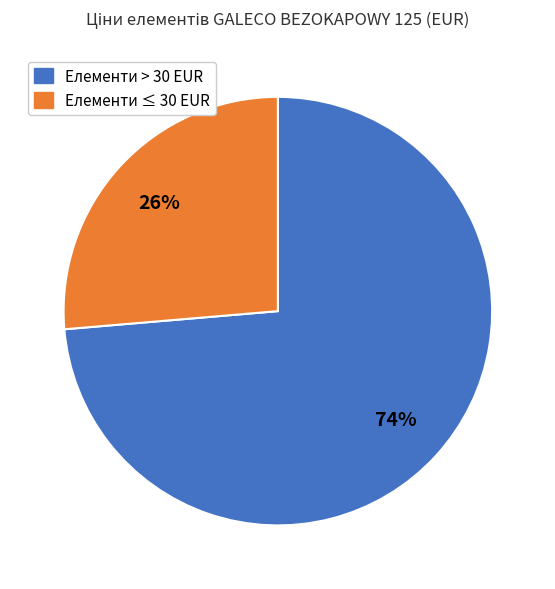

What is the majority slice?

Елементи > 30 EUR